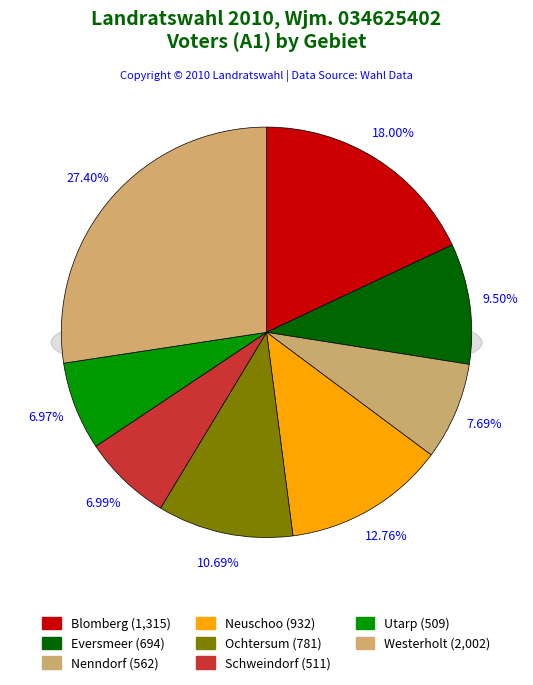

How many slices are in this pie chart?

8